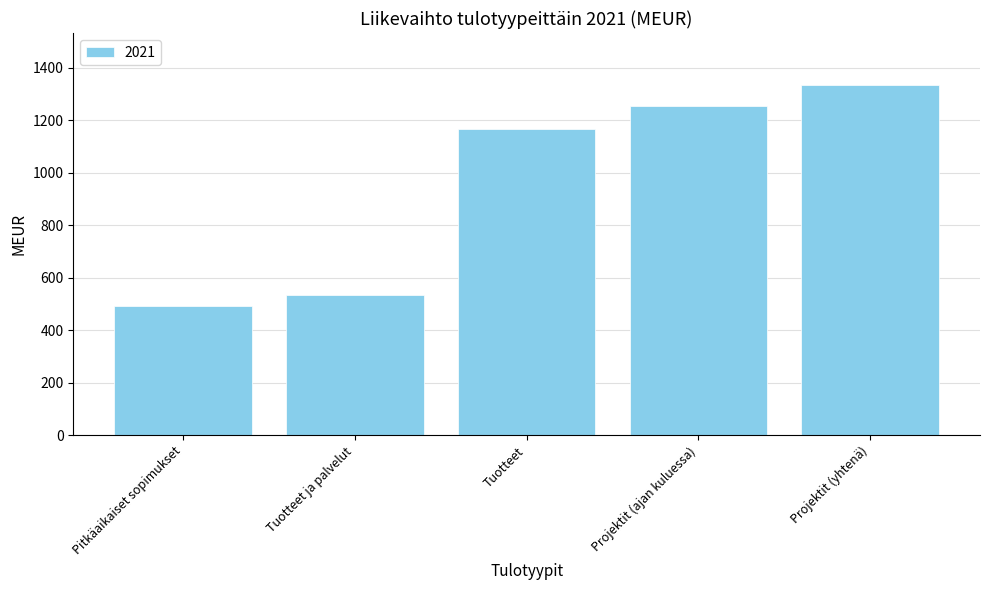

How many series are shown in this chart?

1